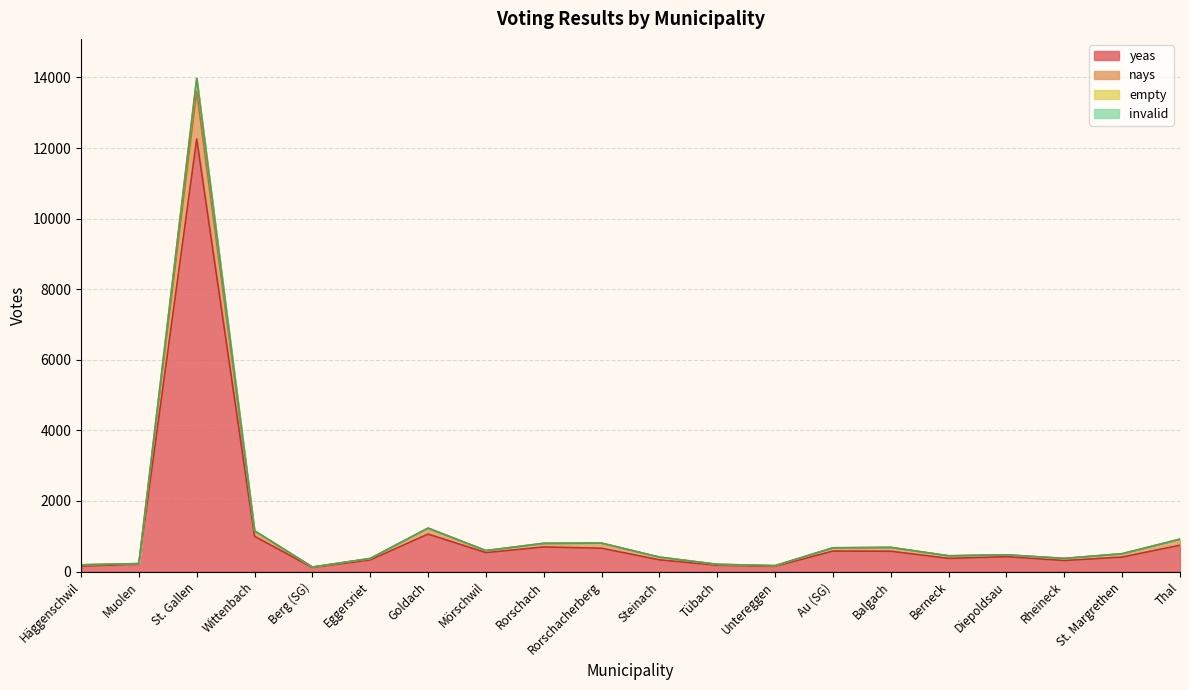

True or false: nays and yeas cross at least once.

False